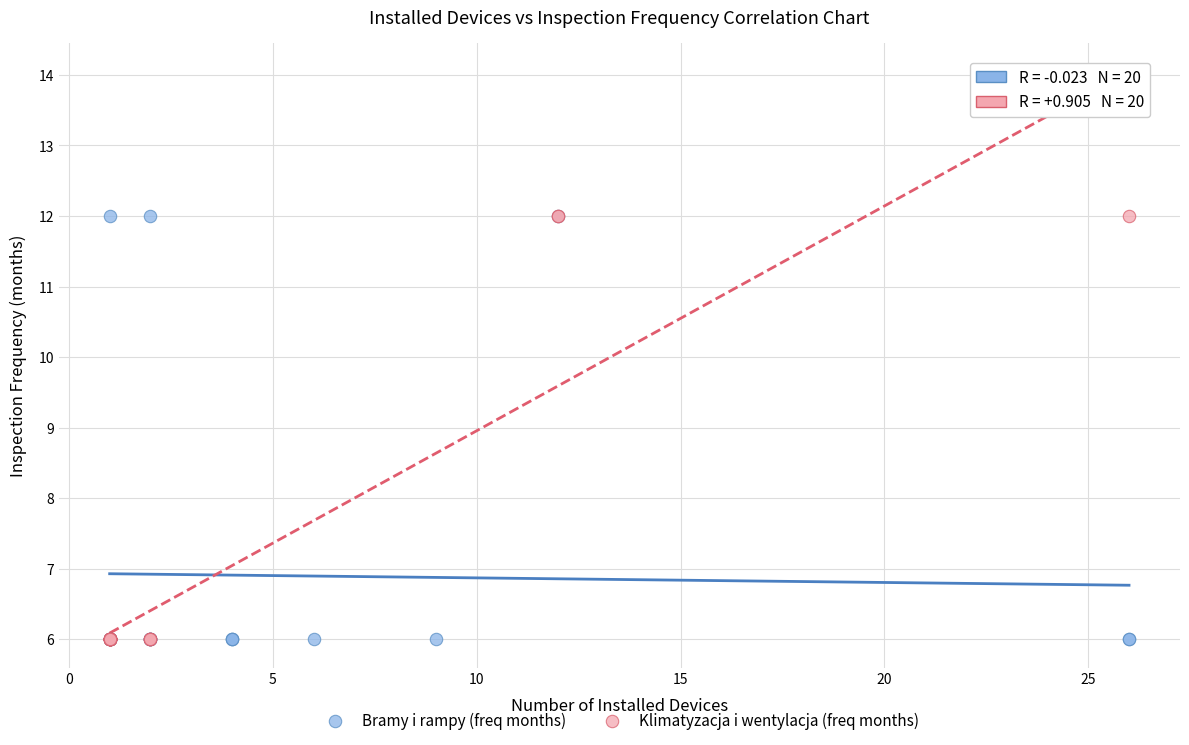

What are all the series names shown in the legend?

Bramy i rampy (freq months), Klimatyzacja i wentylacja (freq months)